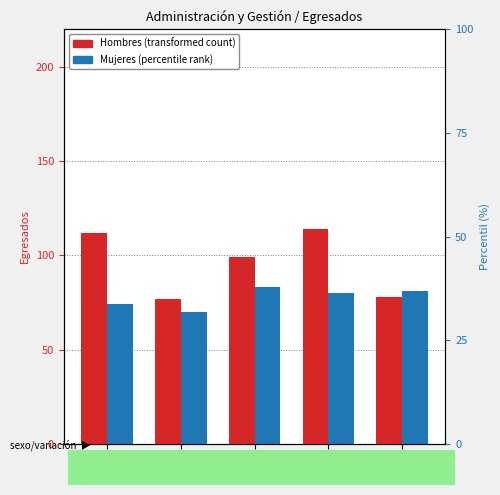

Rank the series at 2020 from lowest to highest value.

Mujeres, Hombres